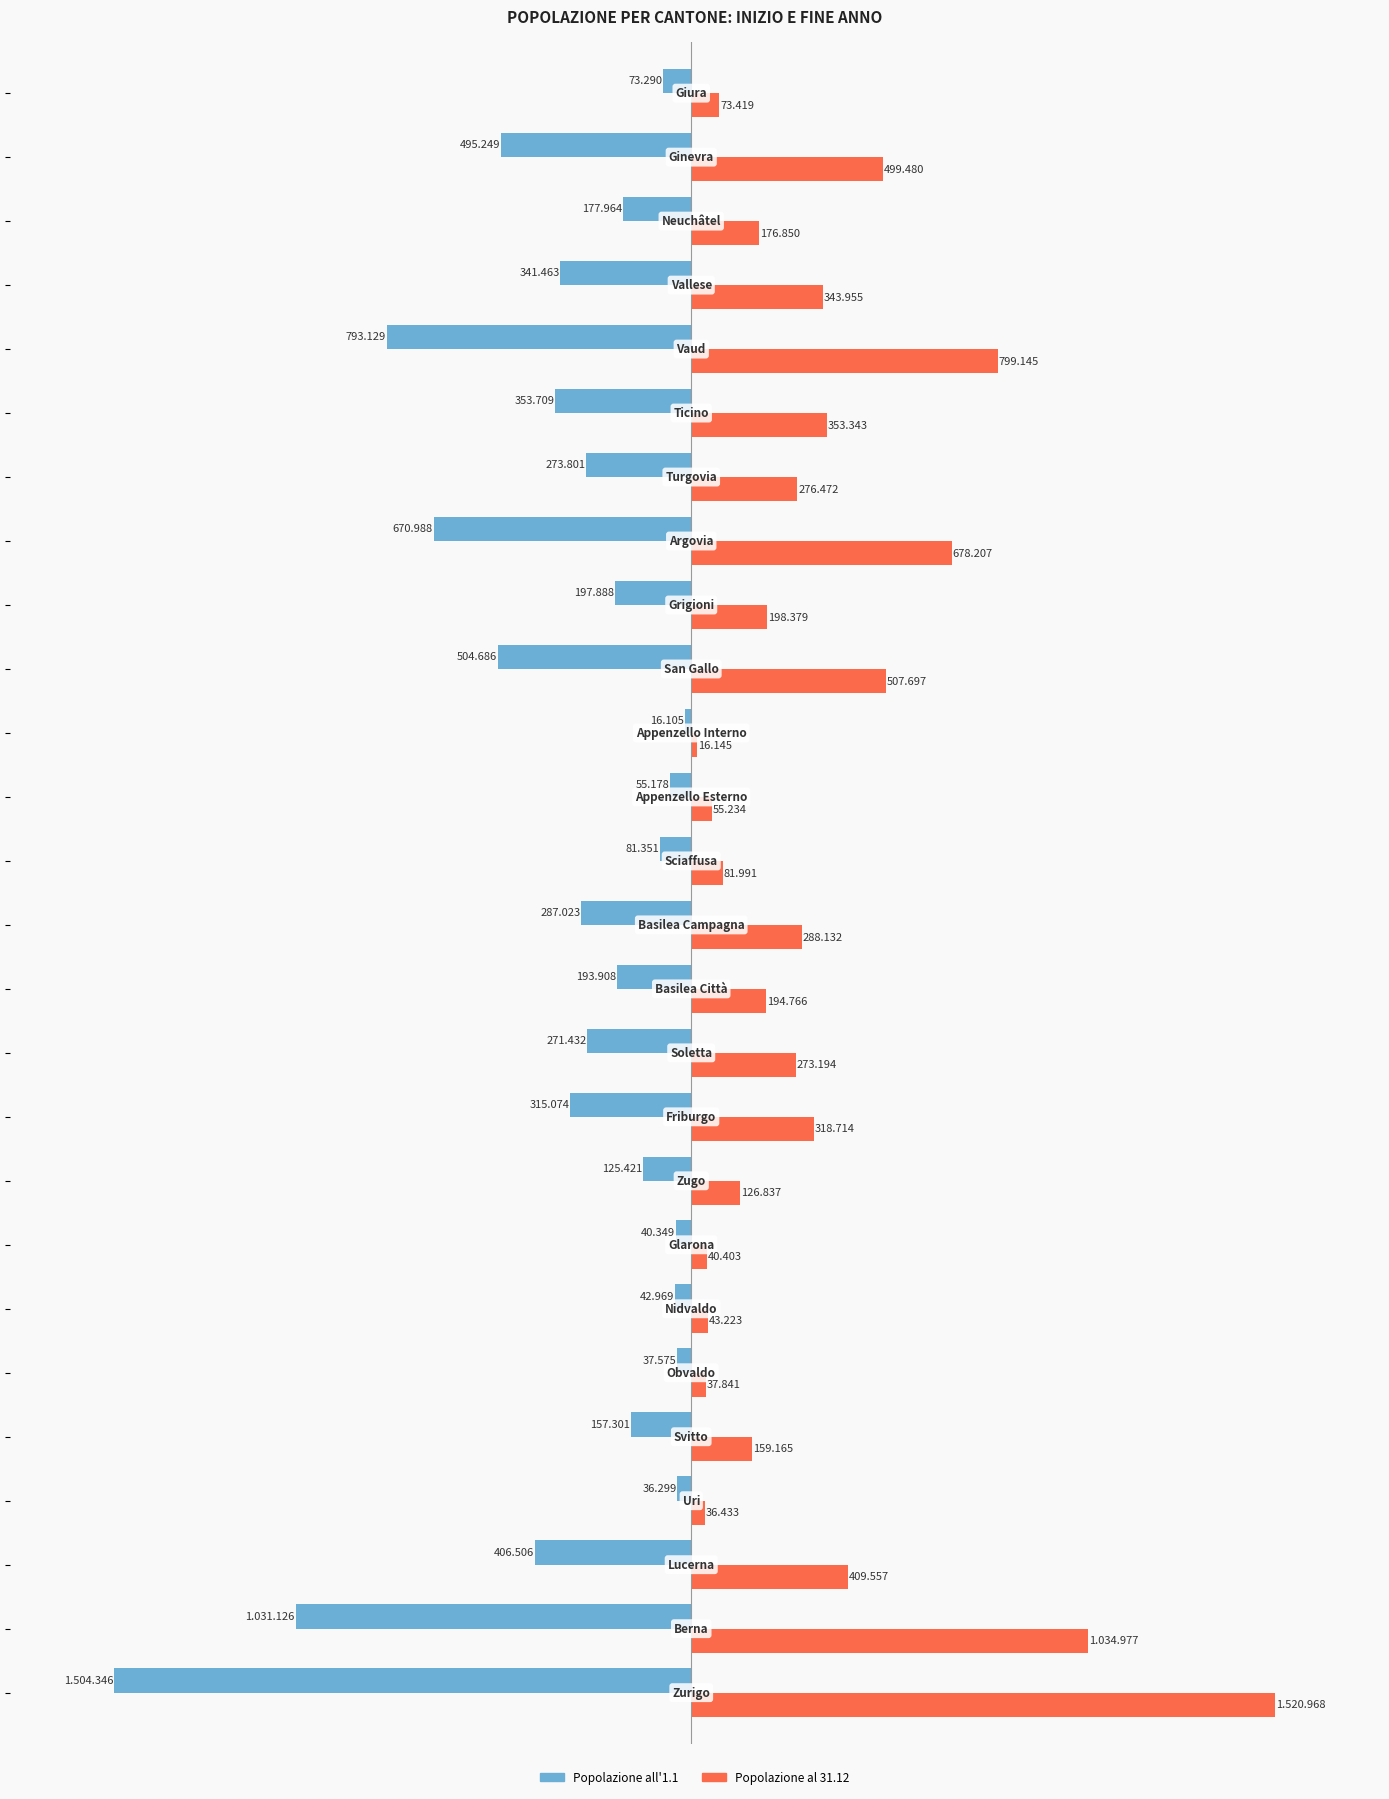

What are all the series names shown in the legend?

Popolazione all'1.1, Popolazione al 31.12